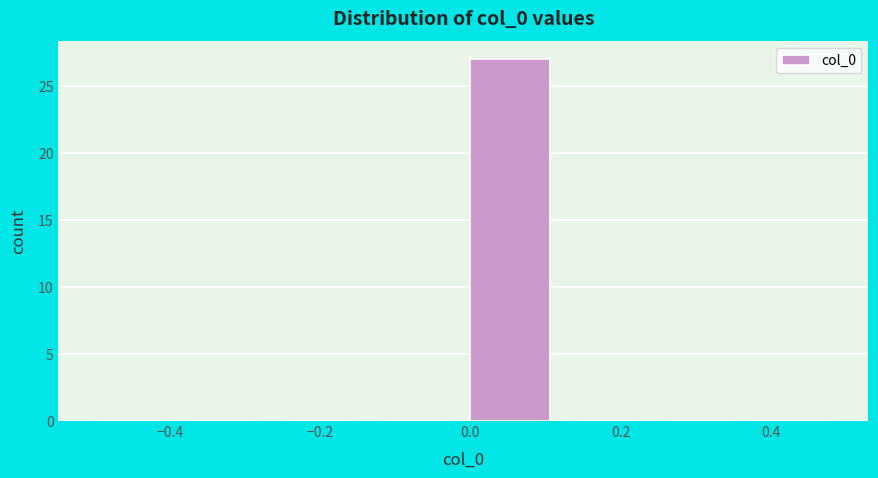

Which range on the x-axis has the tallest bar?

0.000 to 0.125